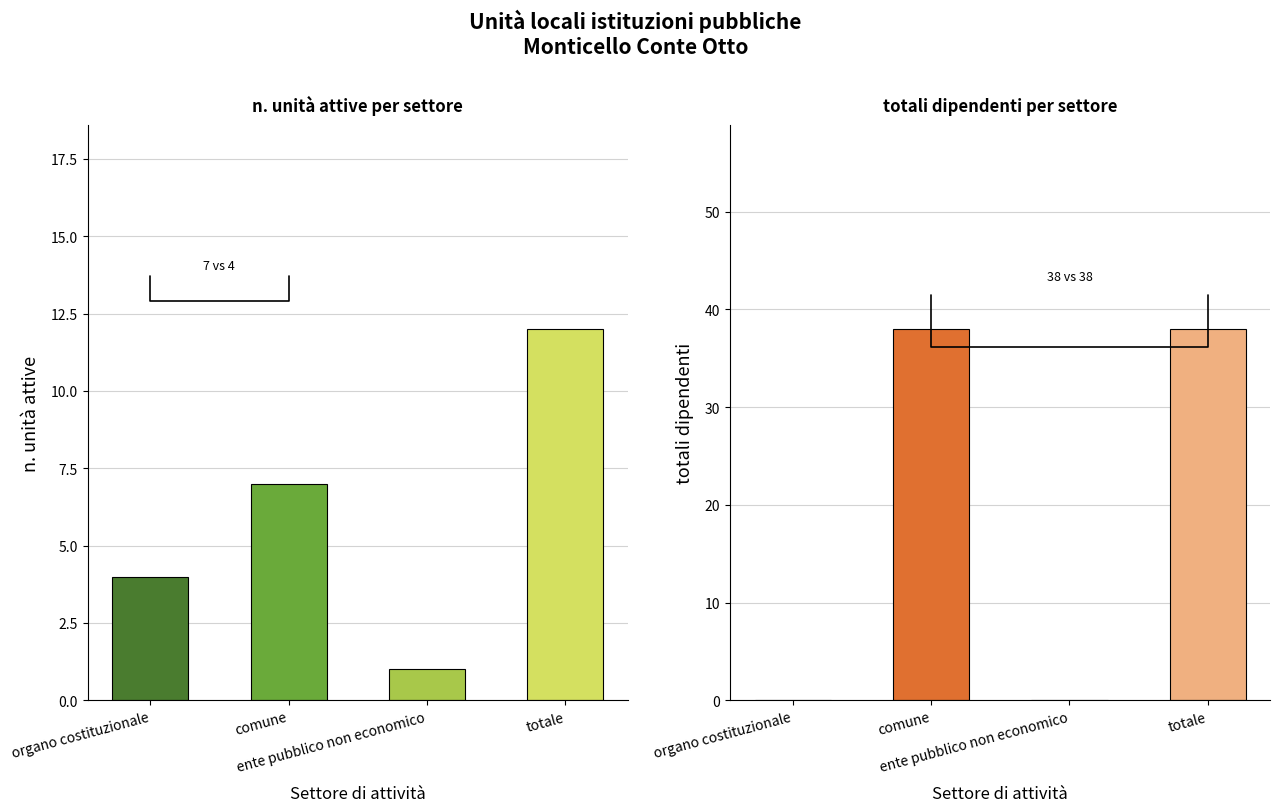

What is the highest value of the n. unità attive series?

12